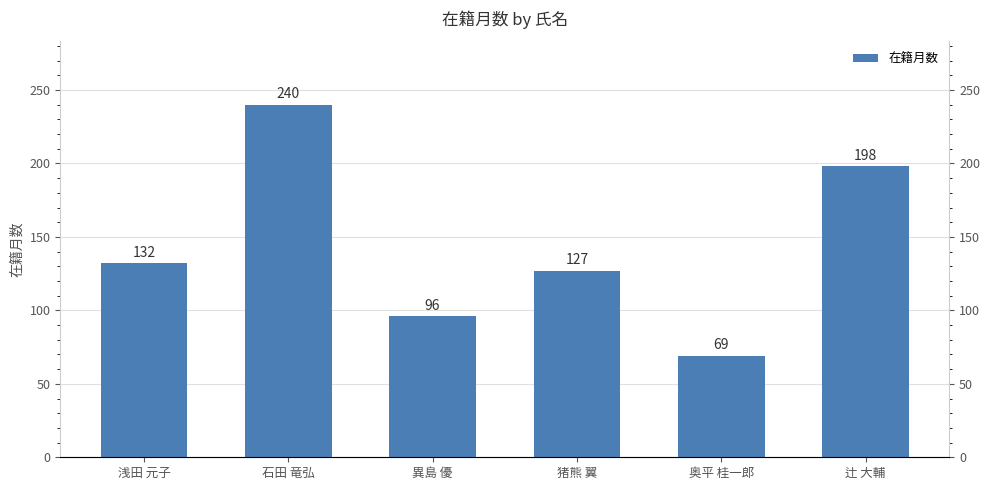

Which has a higher value, 辻 大輔 or 異島 優?

辻 大輔